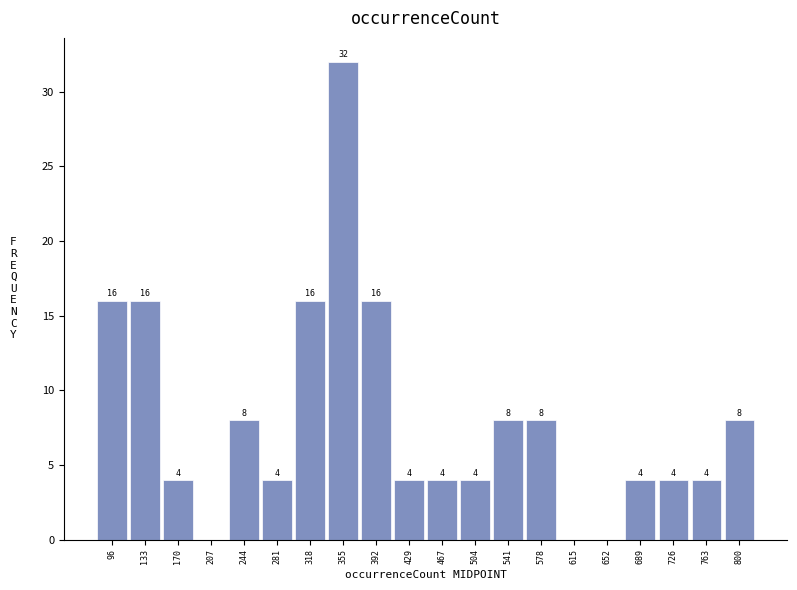

Which range on the x-axis has the tallest bar?

335 to 375